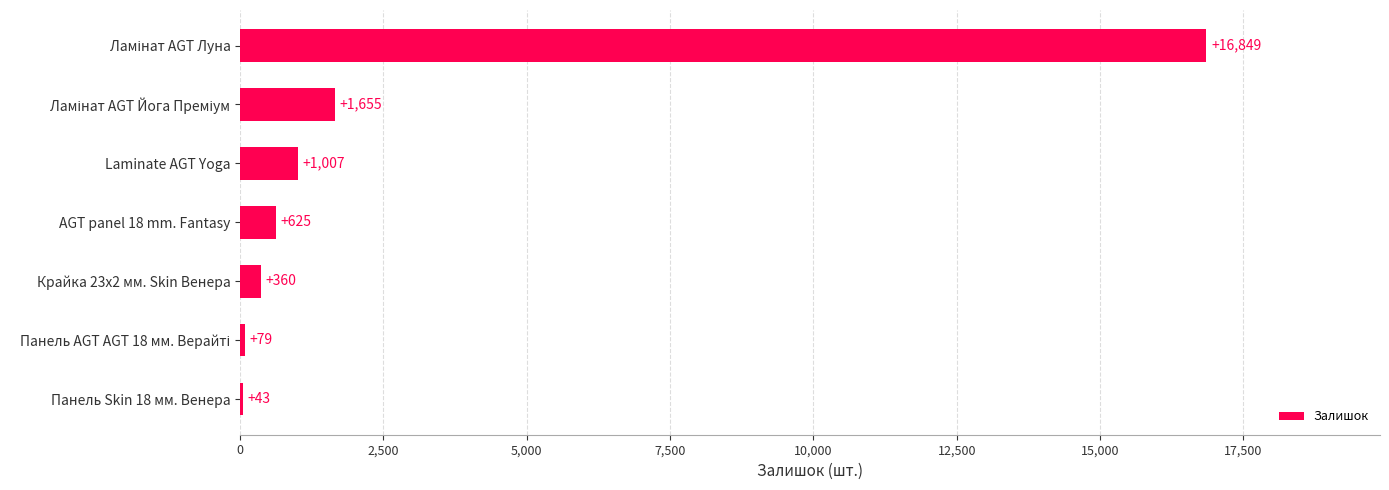

What is the change in value from Панель Skin 18 мм. Венера to AGT panel 18 mm. Fantasy?

+582